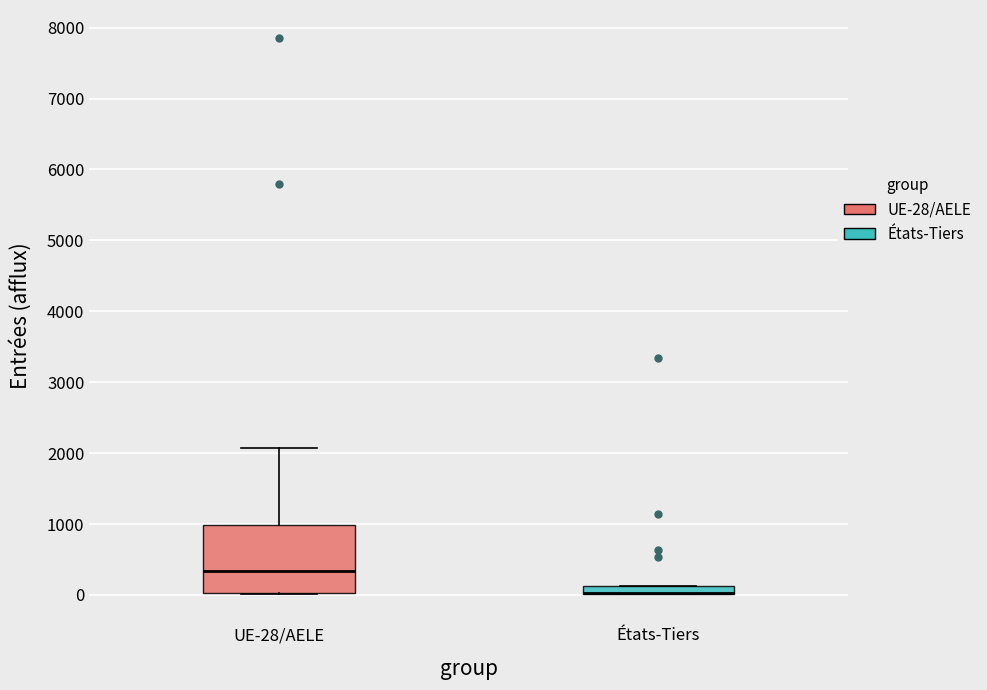

Which box is the tallest, from its lower edge to its upper edge?

UE-28/AELE